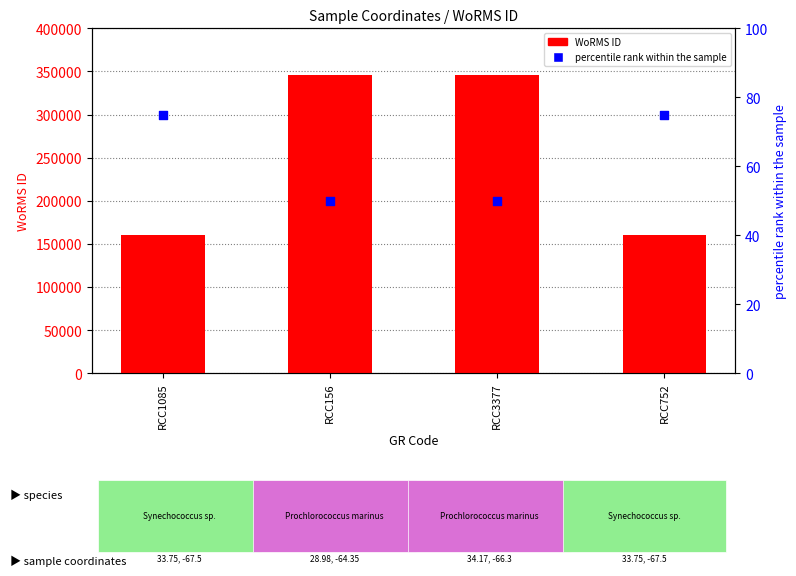

What are all the series names shown in the legend?

WoRMS ID, percentile rank within the sample